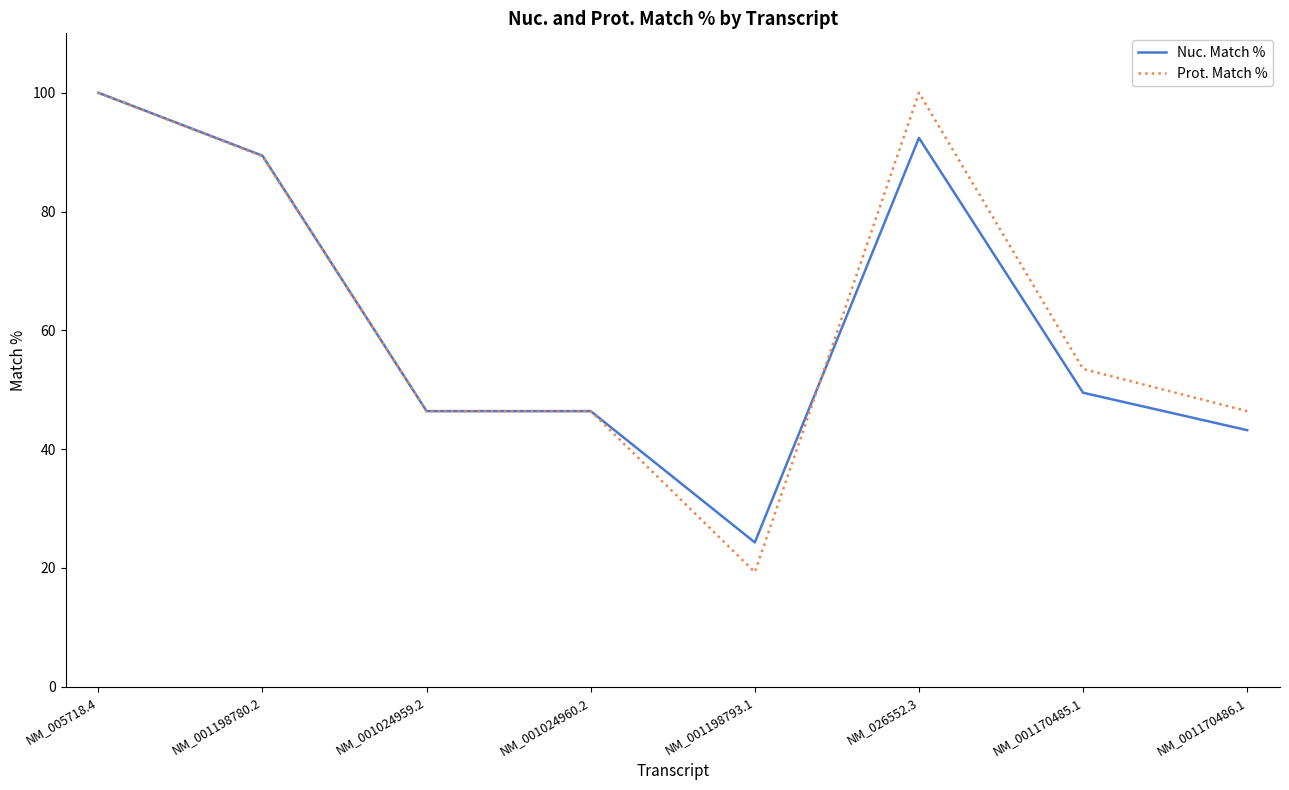

What is the minimum value shown in the chart?

19.3